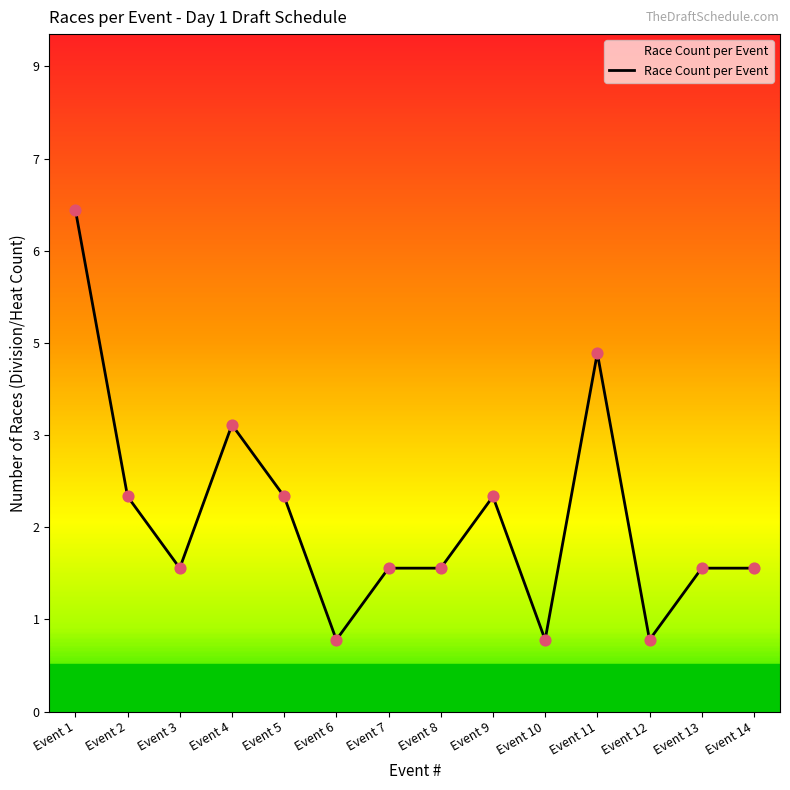

What is the change in value from Event 10 to Event 14?

+1